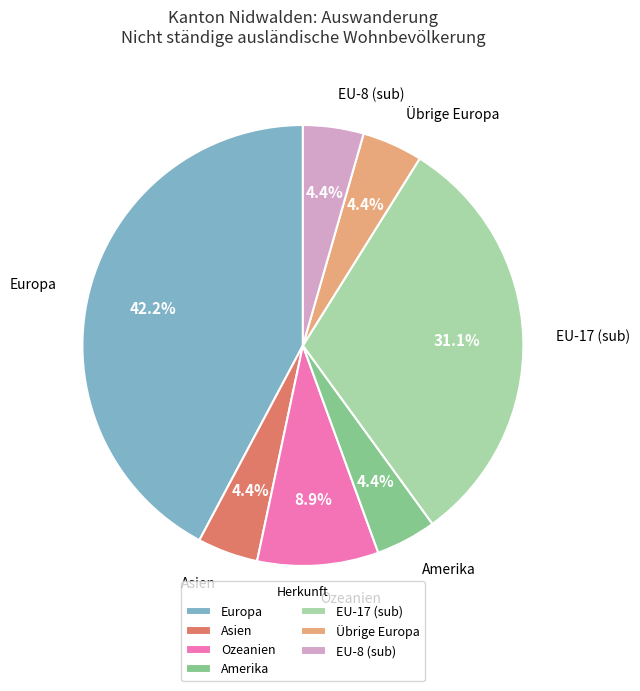

What is the ratio of the value at EU-8 (sub) to the value at Ozeanien?

0.5